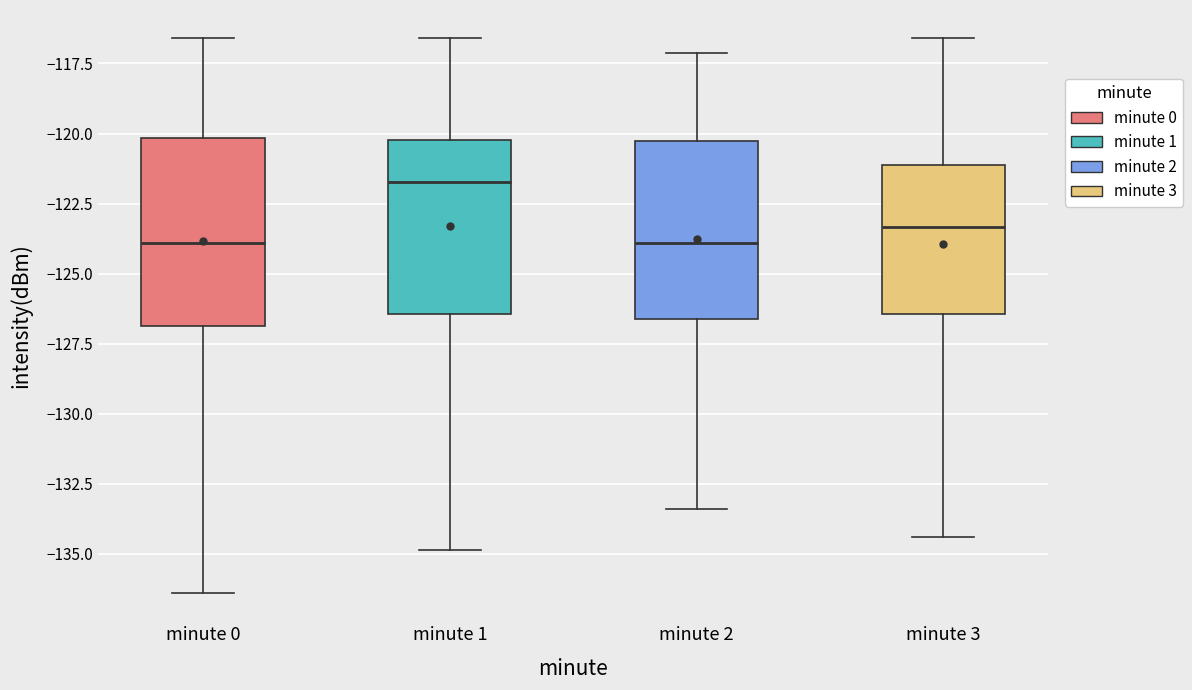

Reading left to right, transcribe this box plot: for each box, give where its median line is, the range the box spans, and where its two whiskers end, as read against the y-axis. The values are not printed on the chart, so give them approximately, as read against the axis.

minute 0: median -124.0, box -127.0 to -120.0, whiskers -136.5 to -116.5
minute 1: median -121.5, box -126.5 to -120.0, whiskers -135.0 to -116.5
minute 2: median -124.0, box -126.5 to -120.5, whiskers -133.5 to -117.0
minute 3: median -123.5, box -126.5 to -121.0, whiskers -134.5 to -116.5